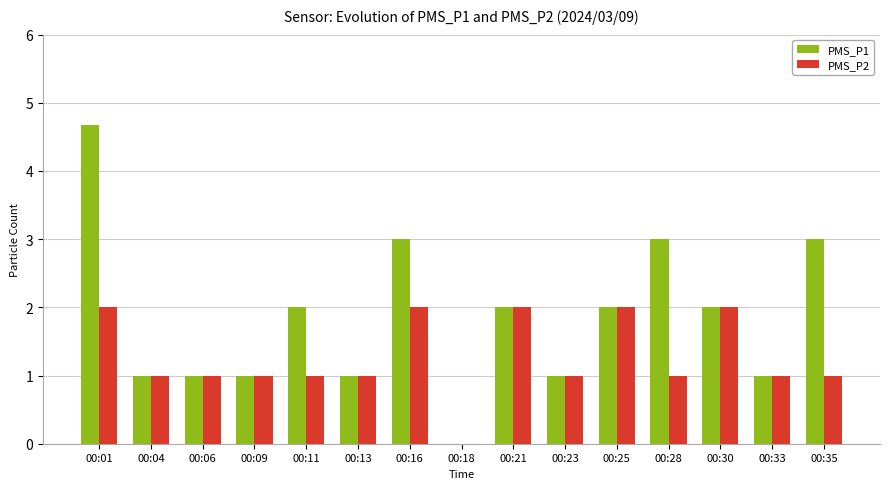

Which series changed the most between 00:01 and 00:30?

PMS_P1